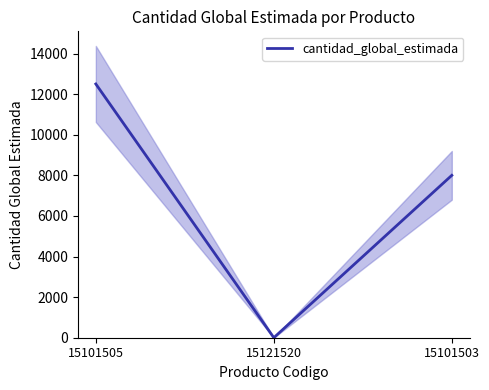

How many values are between 1 and 12500?

3